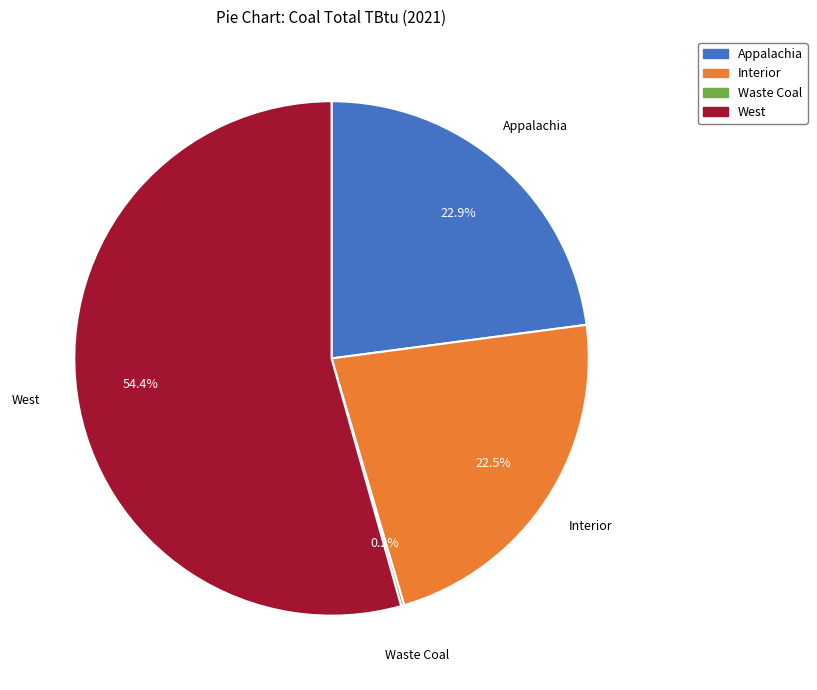

Which category has the biggest portion of the pie?

West